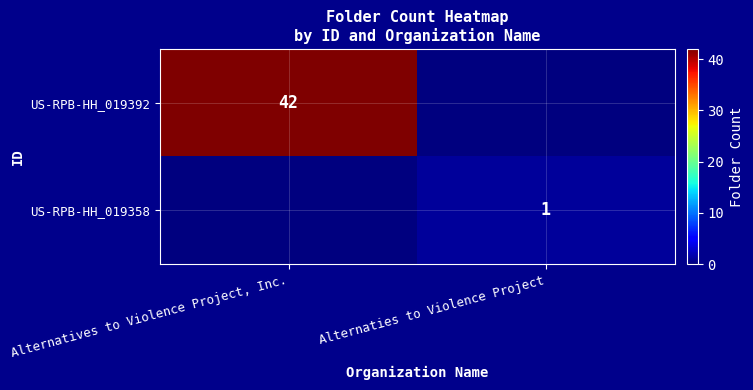

What is the spread (max minus min) of values at Alternatives to Violence Project, Inc.?

42